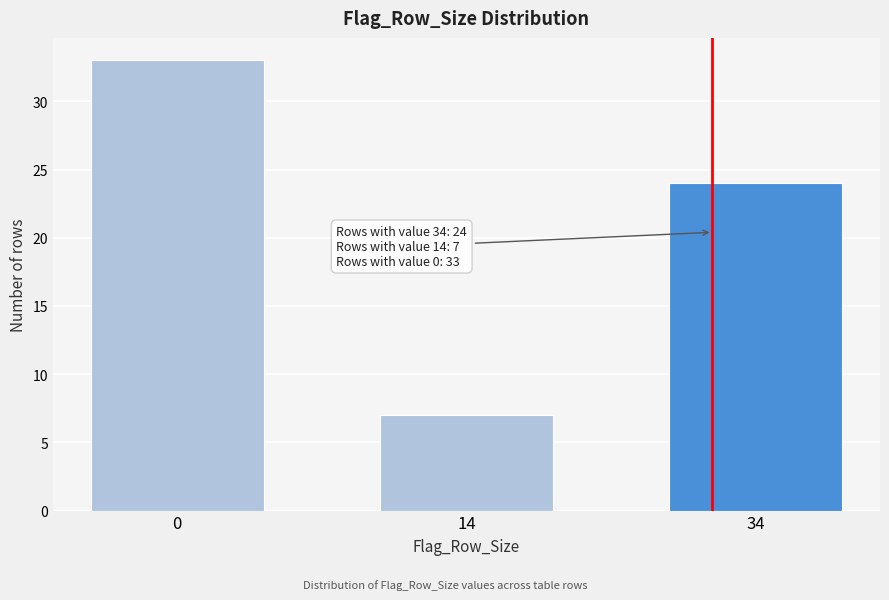

Reading left to right, transcribe all the data shown in this chart.

0=33	14=7	34=24